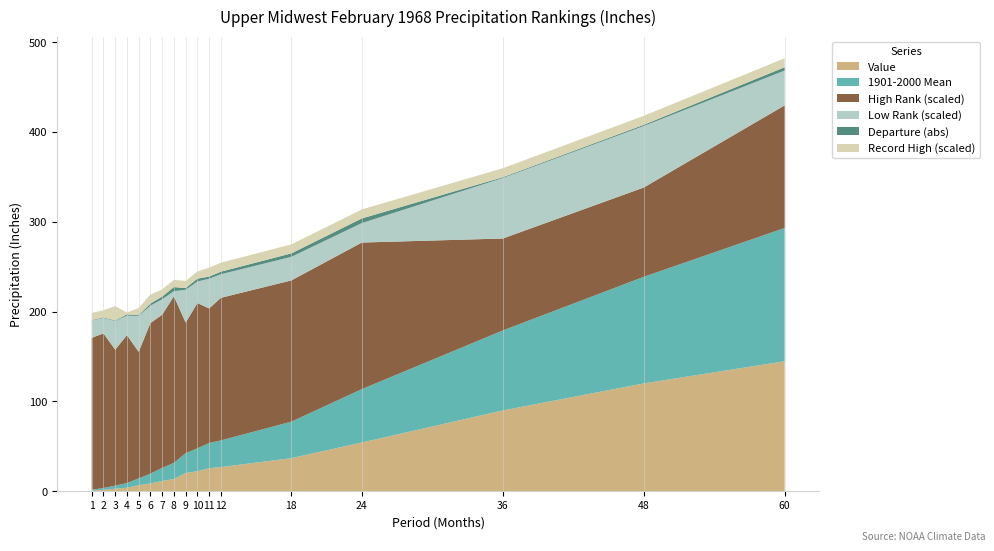

Reading right to left, list all the values displayed in this chart.

Value: 144.7	120.0	89.9	54.2	36.8	26.9	25.7	22.3	20.2	13.5	11.5	8.6	6.7	3.9	2.8	1.5	0.6
1901-2000 Mean: 148.3	118.7	89.0	59.4	40.6	29.7	28.0	25.5	22.1	18.1	14.5	10.9	7.5	5.2	3.4	2.2	1.0
High Rank: 92.0	67.0	69.0	110.0	106.0	107.0	101.0	109.0	98.0	125.0	115.0	113.0	95.0	111.0	102.0	116.0	114.0
Low Rank: 34.0	60.0	59.0	19.0	23.0	23.0	29.0	21.0	32.0	5.0	15.0	17.0	35.0	19.0	28.0	15.0	17.0
Departure: -3.6	1.3	0.9	-5.2	-3.8	-2.8	-2.3	-3.2	-1.8	-4.5	-3.0	-2.3	-0.8	-1.4	-0.6	-0.7	-0.4
Record High: 2020.0	2020.0	2020.0	2020.0	2020.0	2020.0	2020.0	2019.0	2019.0	2019.0	2019.0	2020.0	2019.0	2016.0	2023.0	2019.0	2019.0